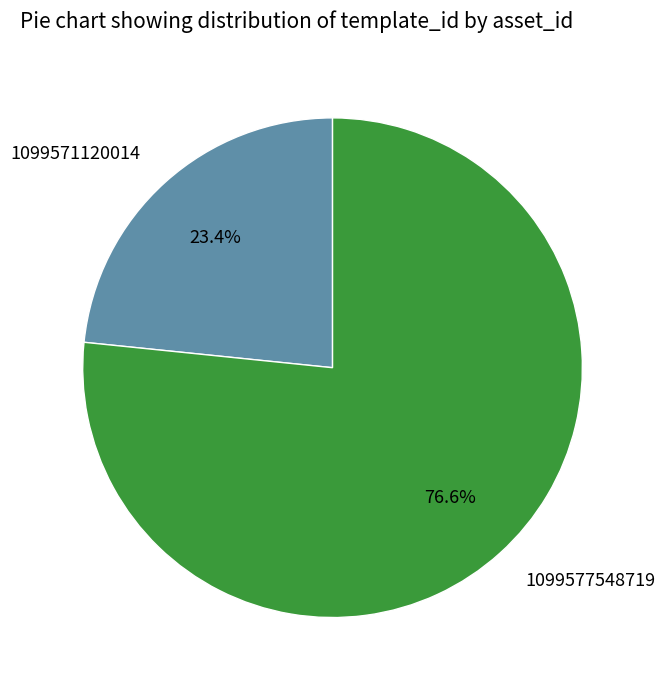

What portion of the pie excludes 1099571120014?

76.6%